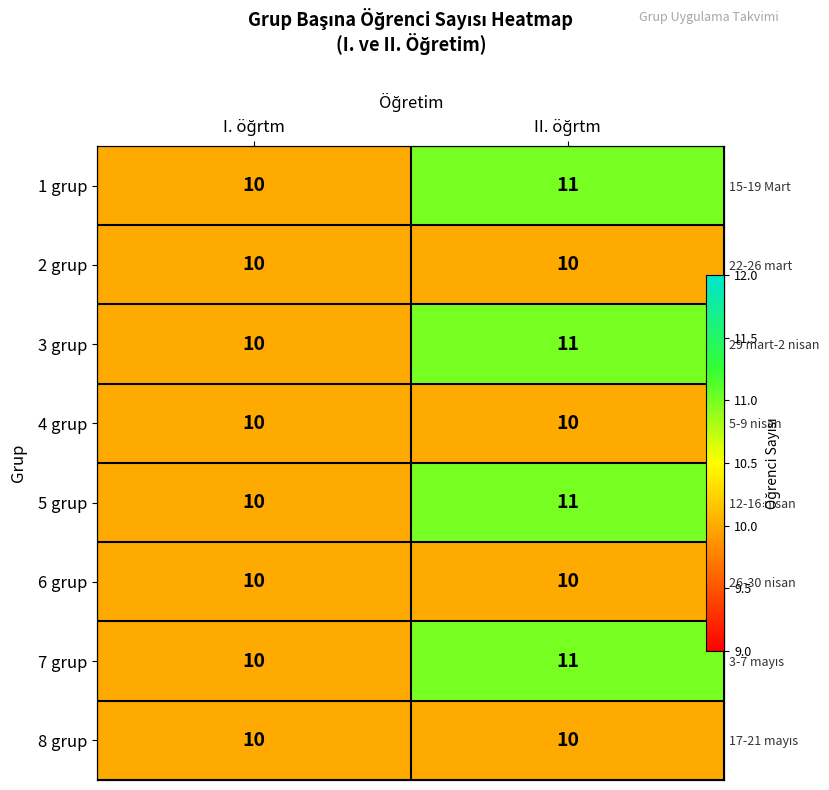

Which has a higher value, II. öğrtm or I. öğrtm?

II. öğrtm